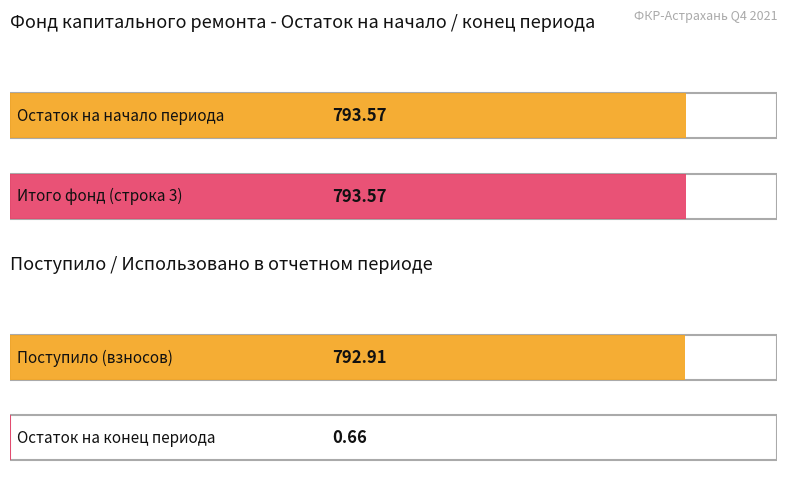

Does the chart contain stacked bars?

No